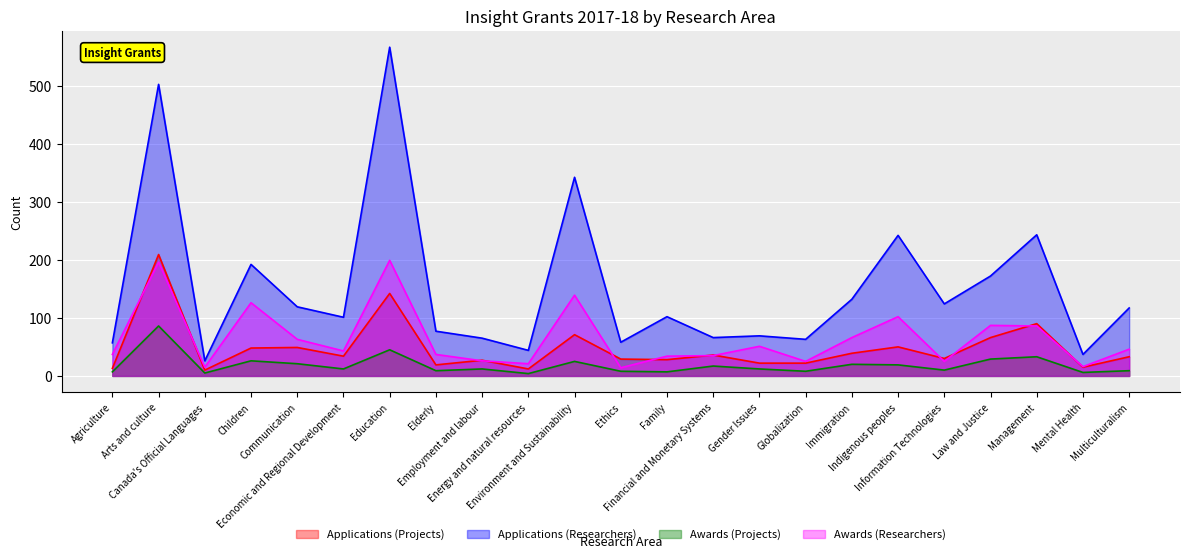

At how many categories does at least one series exceed 487?

2